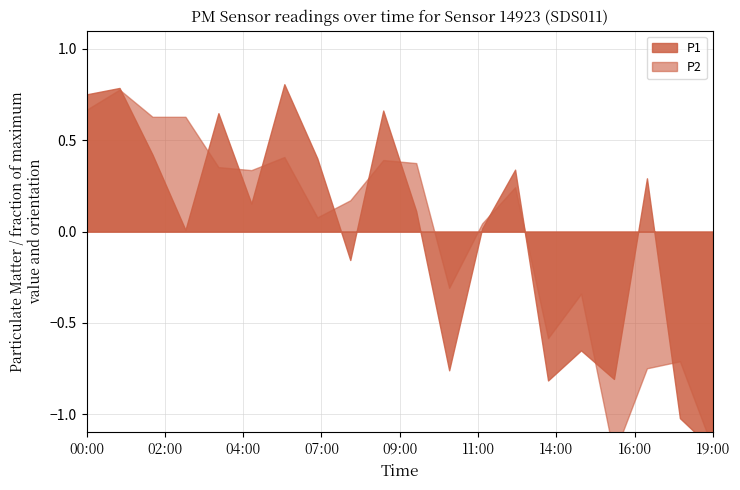

How many lines are shown in the chart?

2